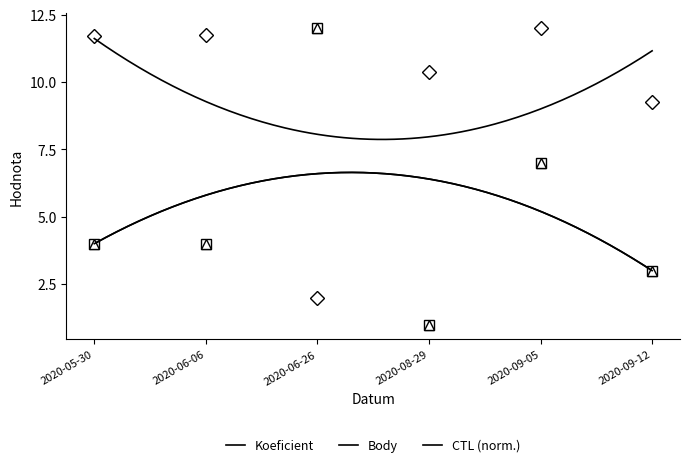

Is the value of CTL at 2020-09-05 greater than the value of Koeficient at 2020-05-30?

Yes